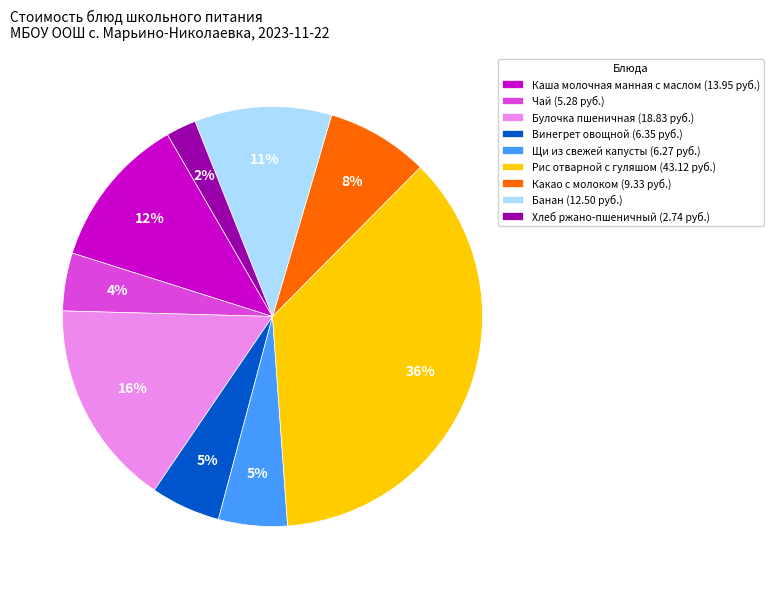

What is the ratio of the value at Чай to the value at Банан?

0.4